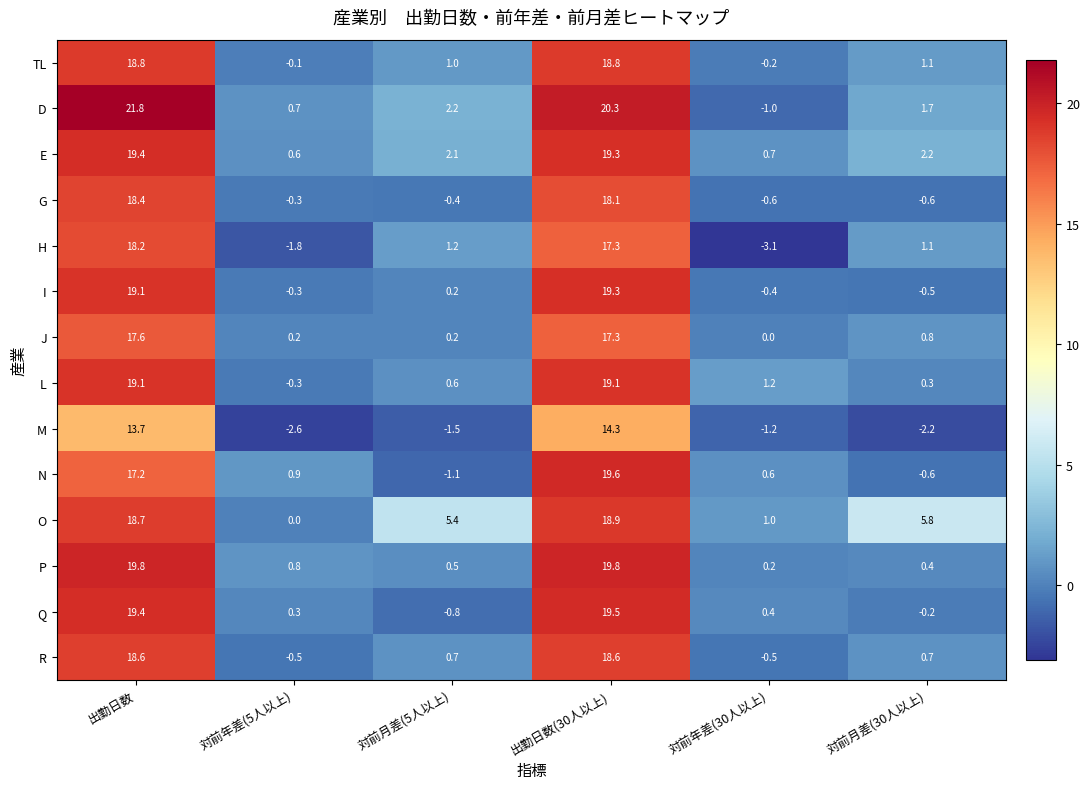

What is the sum of all J values?

36.1